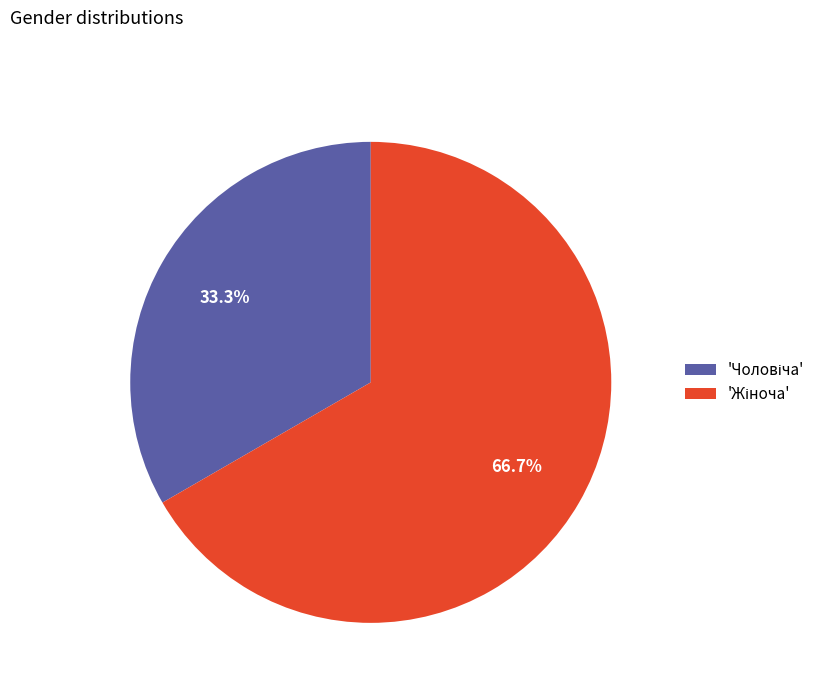

Does any single category account for the majority?

Yes